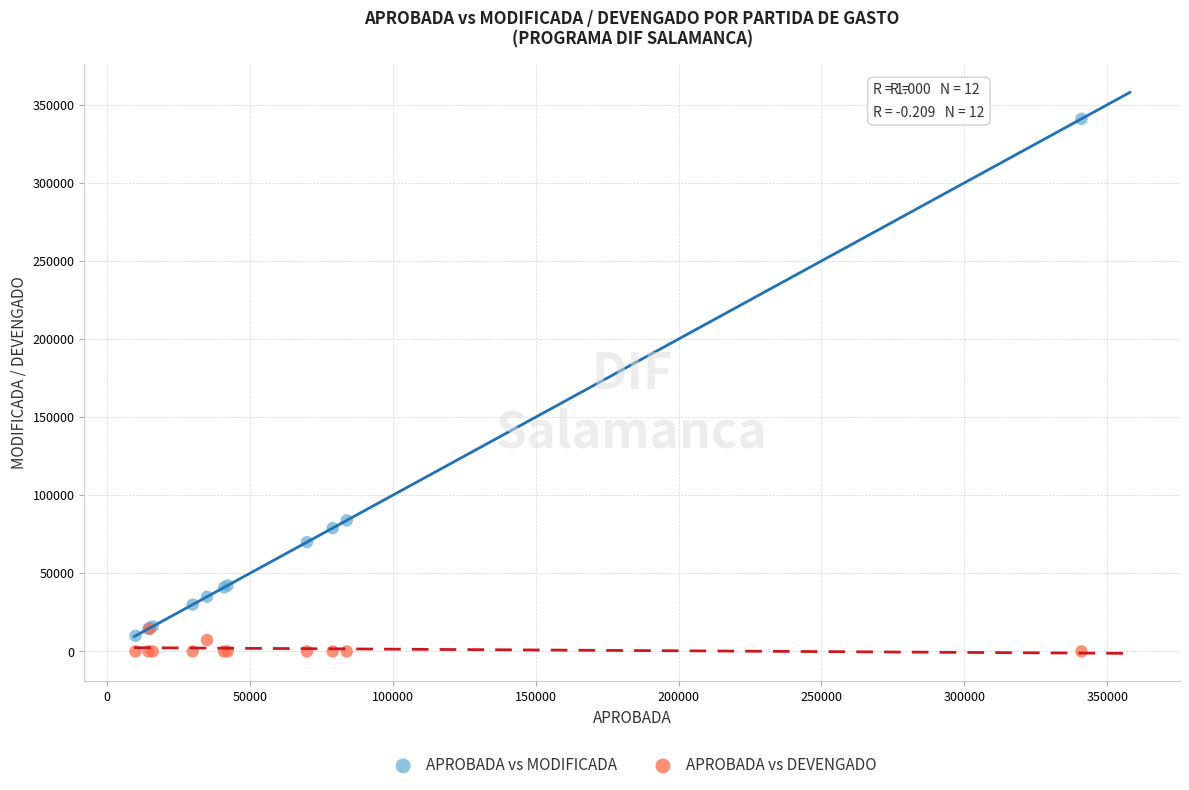

Which series contains the lowest Y value?

APROBADA vs DEVENGADO